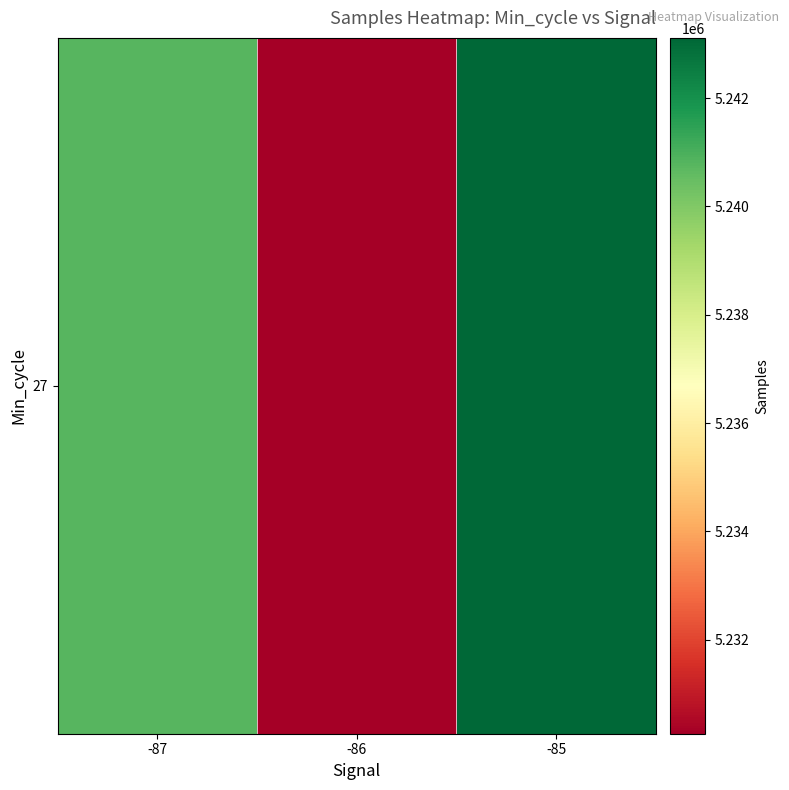

What is the sum of the values at -87 and -85?

10483912.0